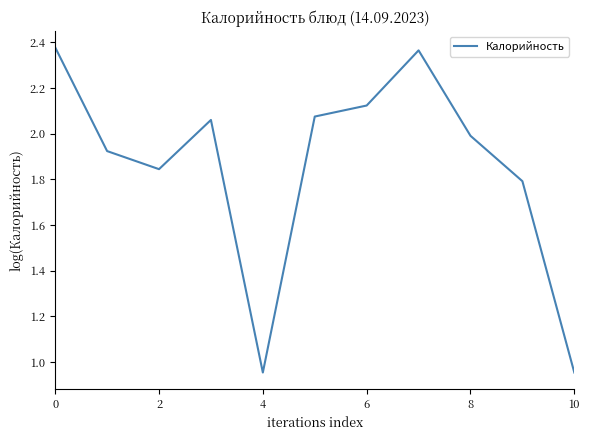

What is the ratio of the value at 2 to the value at 0?

0.8